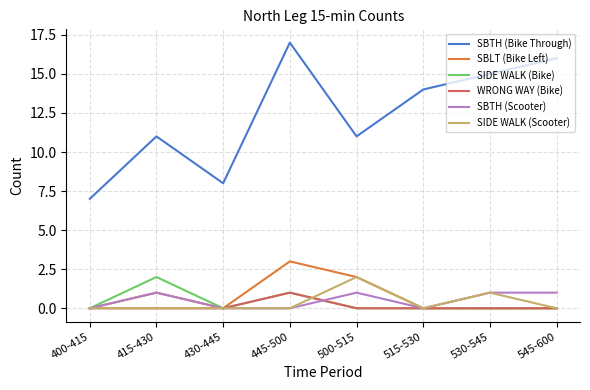

Which series has the largest range (max minus min)?

SBTH (Bike Through)